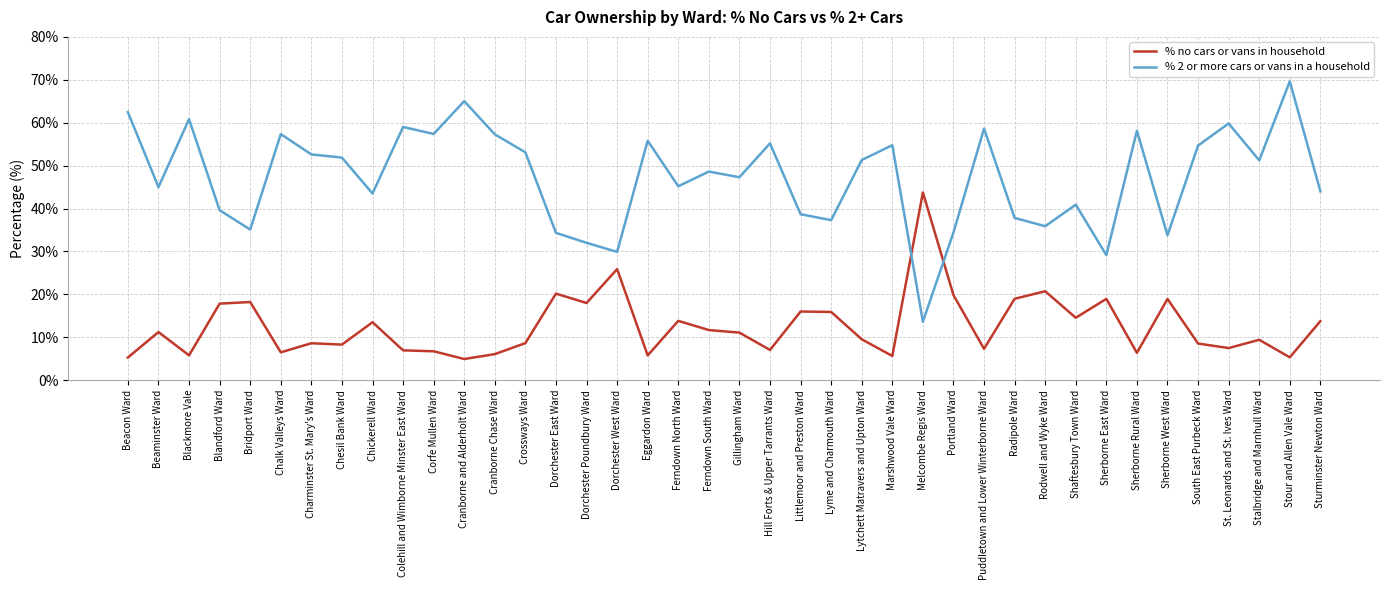

The % no cars or vans in household series shows 28.7 at Dorchester Poundbury Ward. True or false?

False